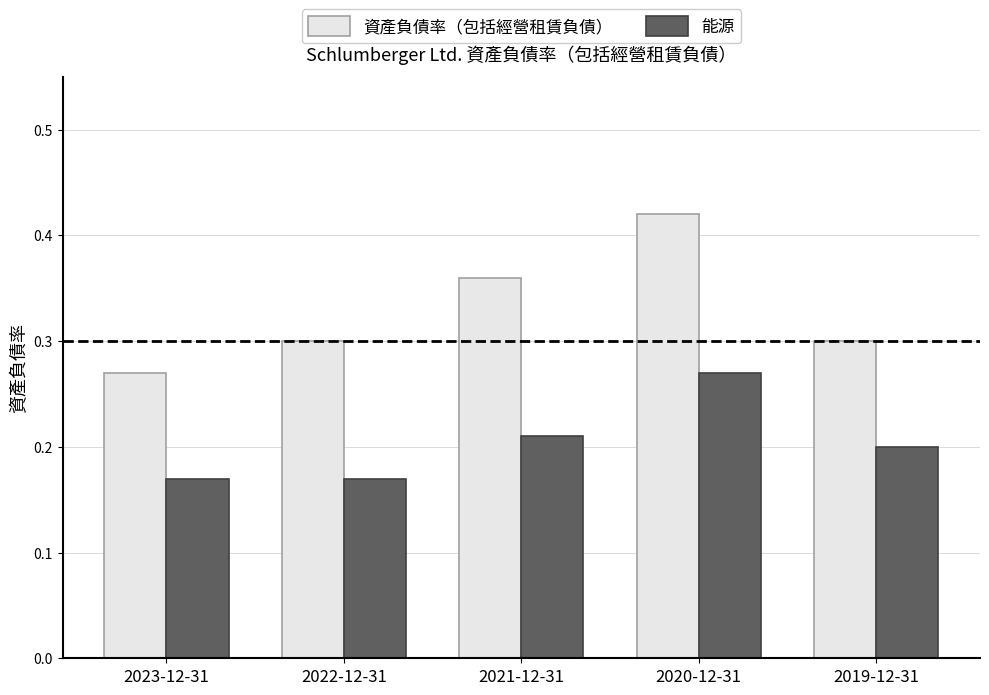

What is the sum of all 能源 values?

1.0